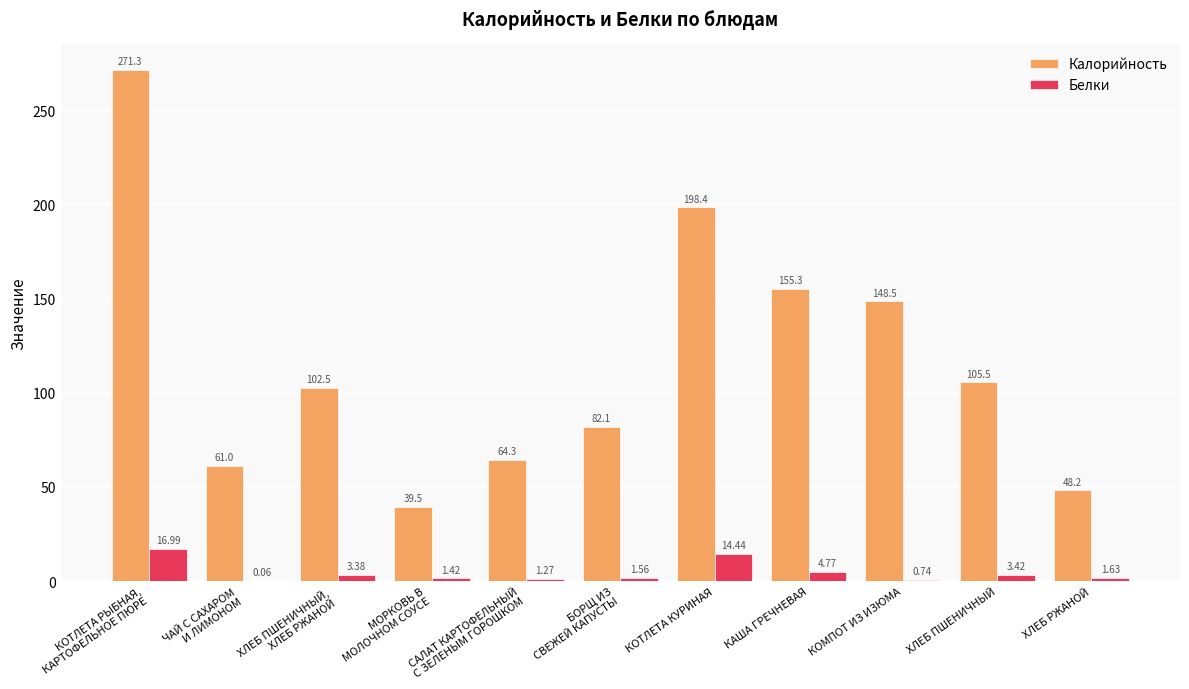

Where is Белки nearest to the value 8?

КАША ГРЕЧНЕВАЯ